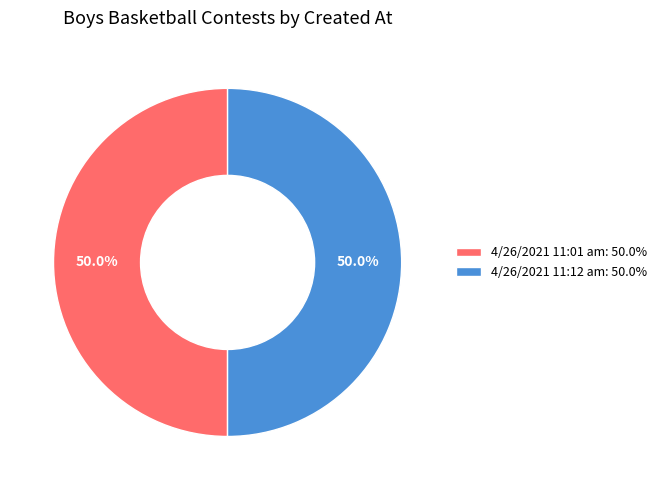

How much of the chart is everything except 4/26/2021 11:12 am: 50.0%?

50.0%